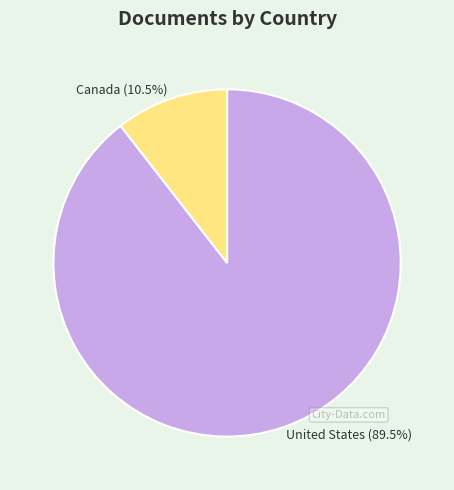

What is the total percentage of United States and Canada?

100.0%